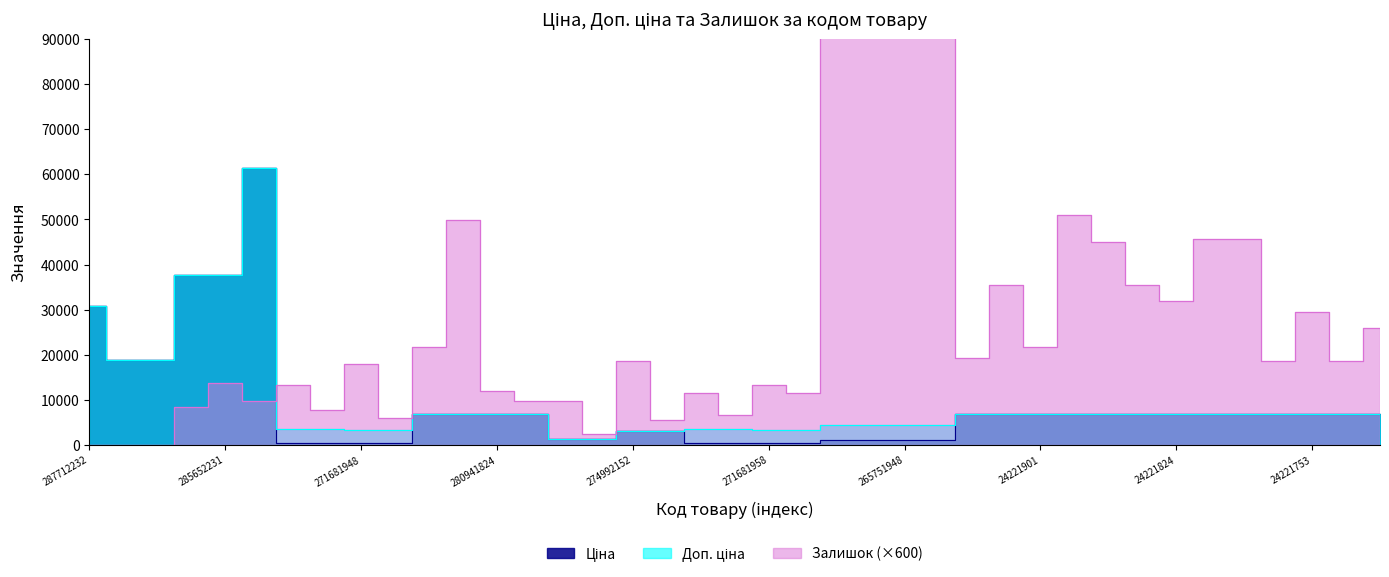

What is the value of the Залишок point at the 37th from the left?

29400.0